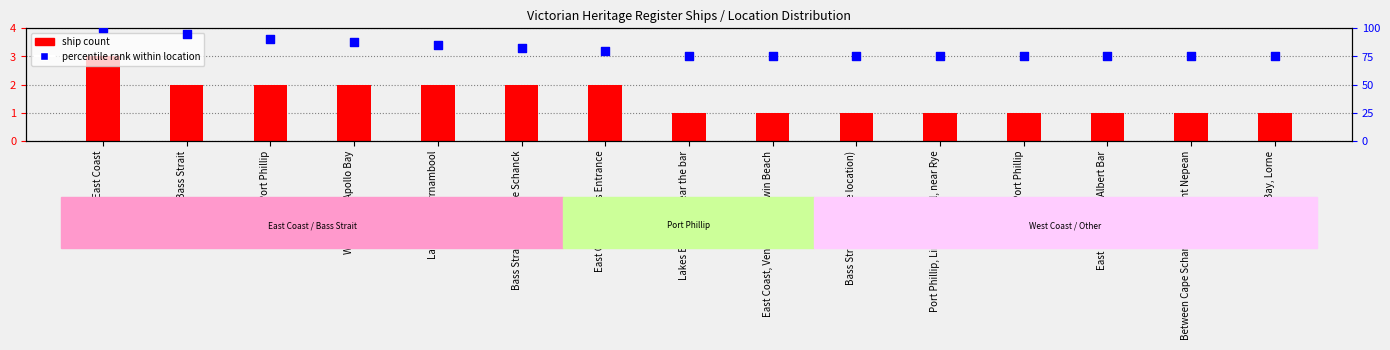

What are all the series names shown in the legend?

ship count, percentile rank within location